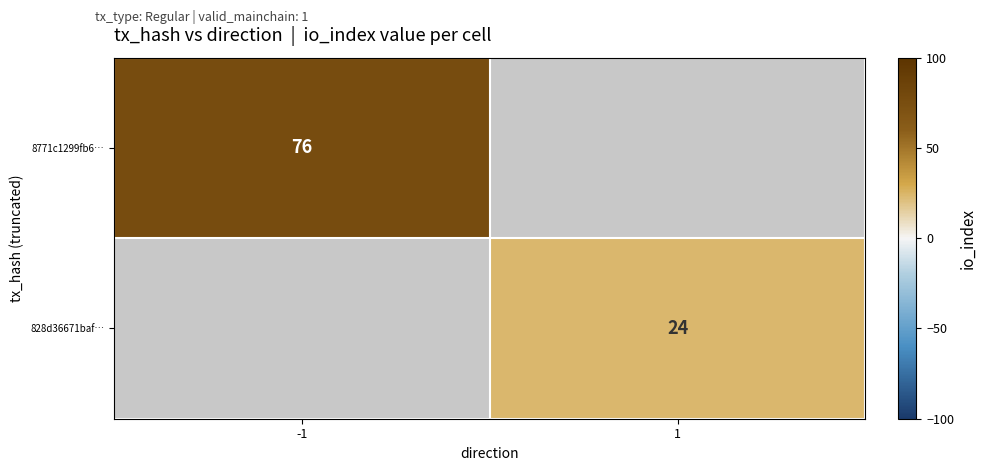

Is it true that 828d36671baf… equals 42 at 1?

False